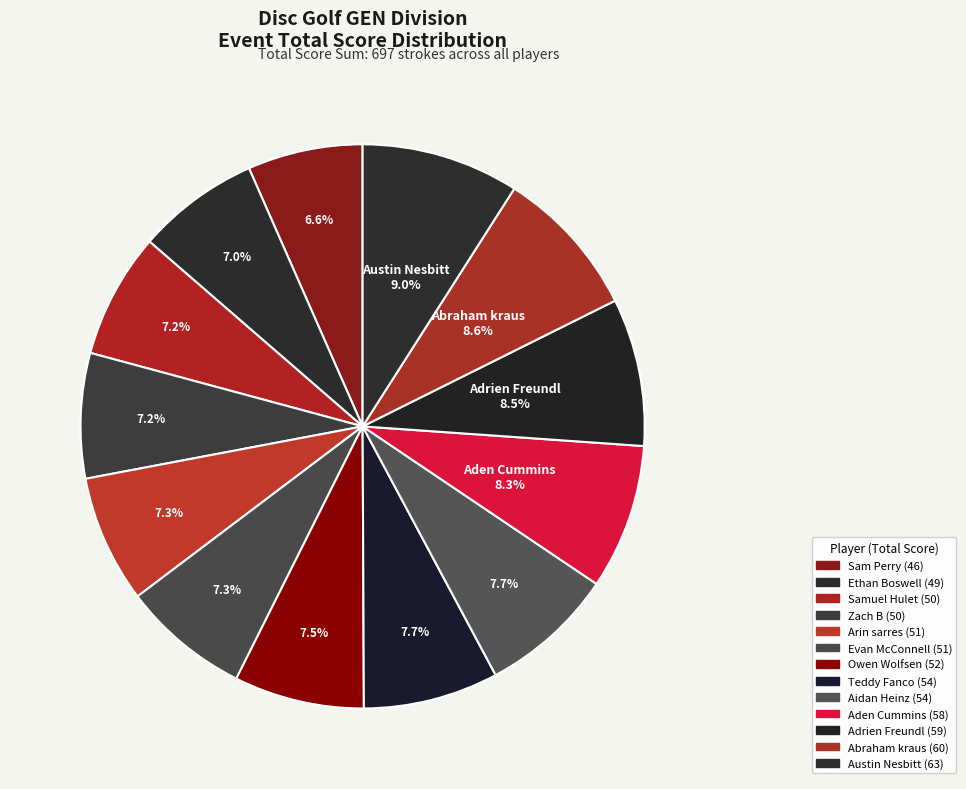

Does any single category account for the majority?

No